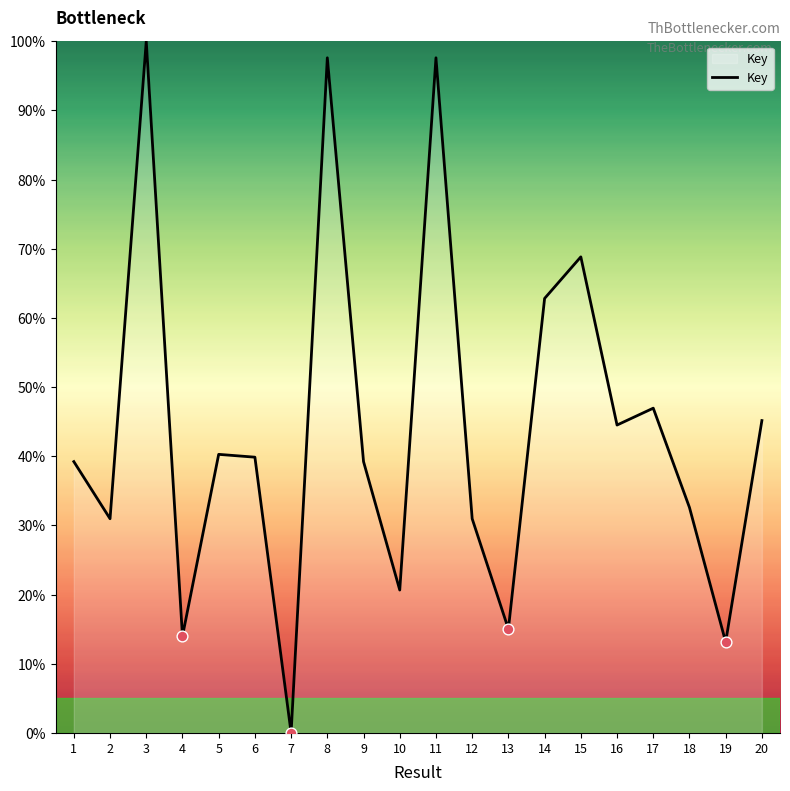

What is the change in value from 2 to 11?

+66.6